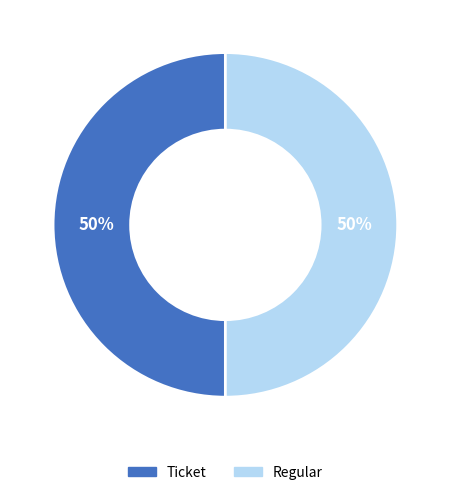

To the nearest percent, what is the difference between the largest and smallest slice percentages?

0%